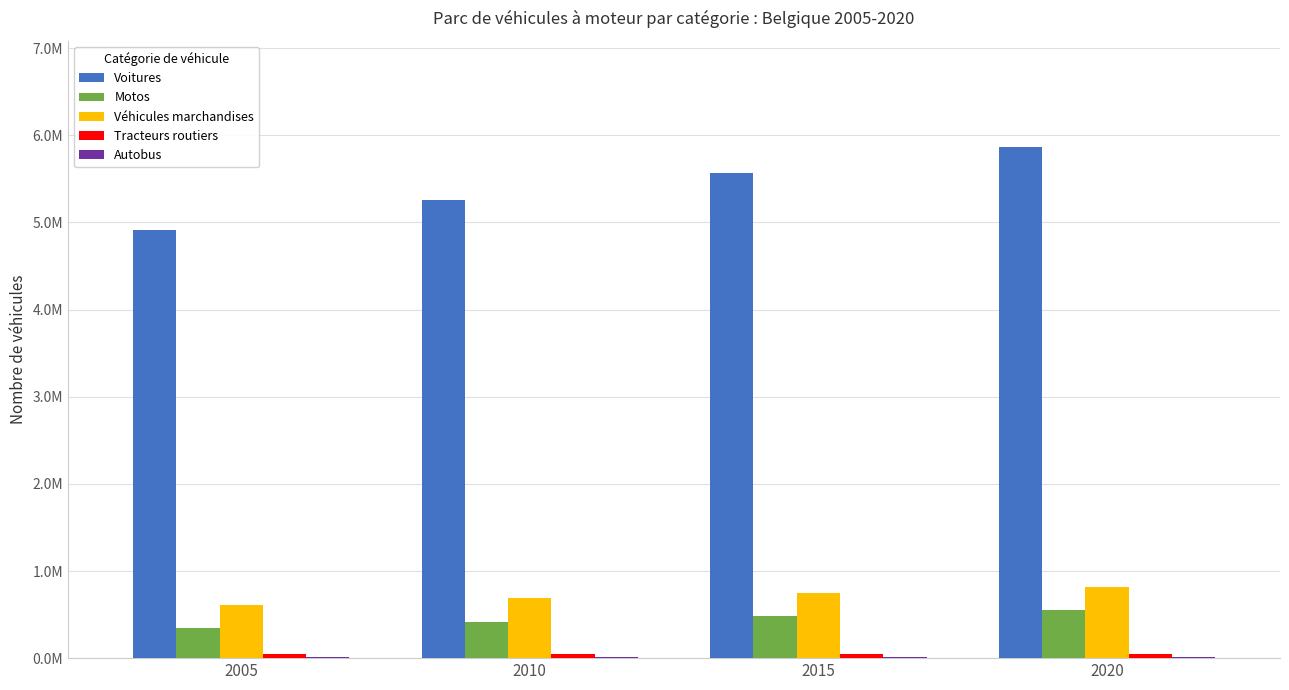

How many categories are shown in the chart?

4